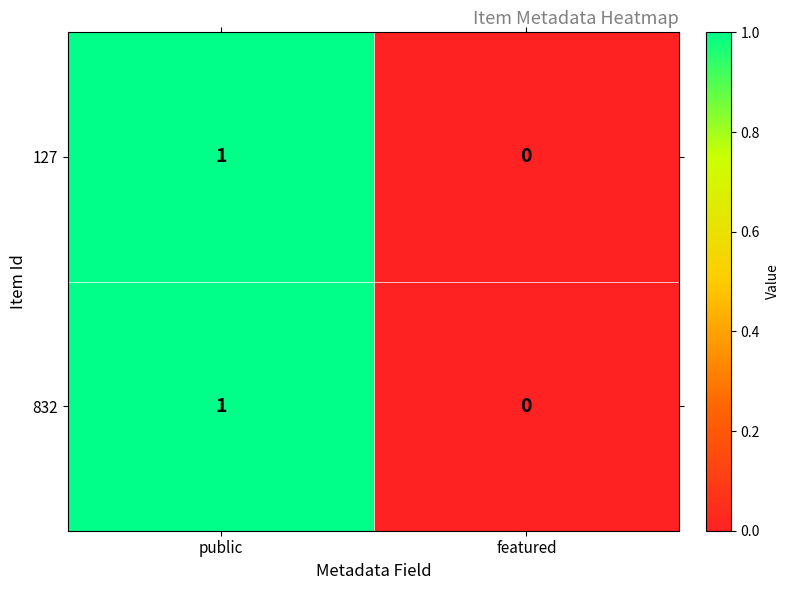

The 127 series shows 1 at public. True or false?

True